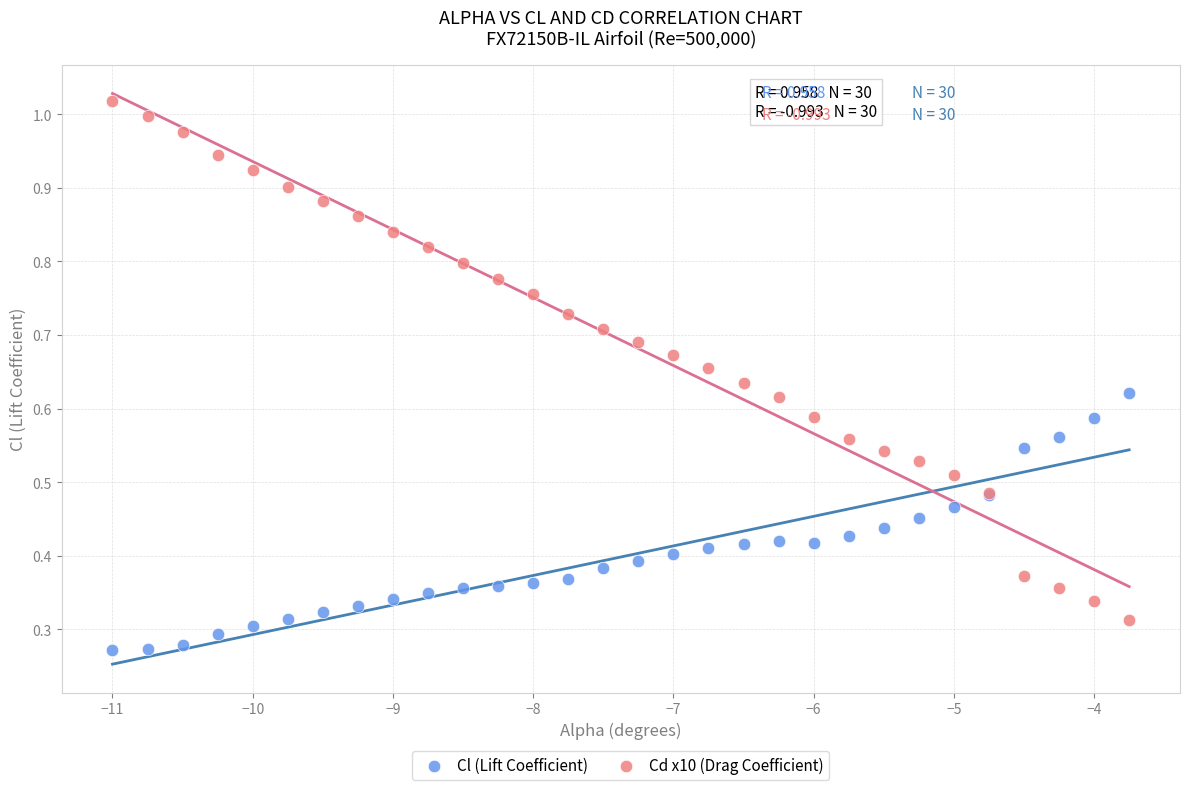

Which series contains the lowest Y value?

Cl (Lift Coefficient)